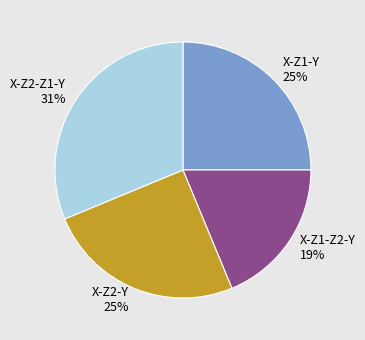

To the nearest percent, what portion does X-Z1-Z2-Y represent?

19%